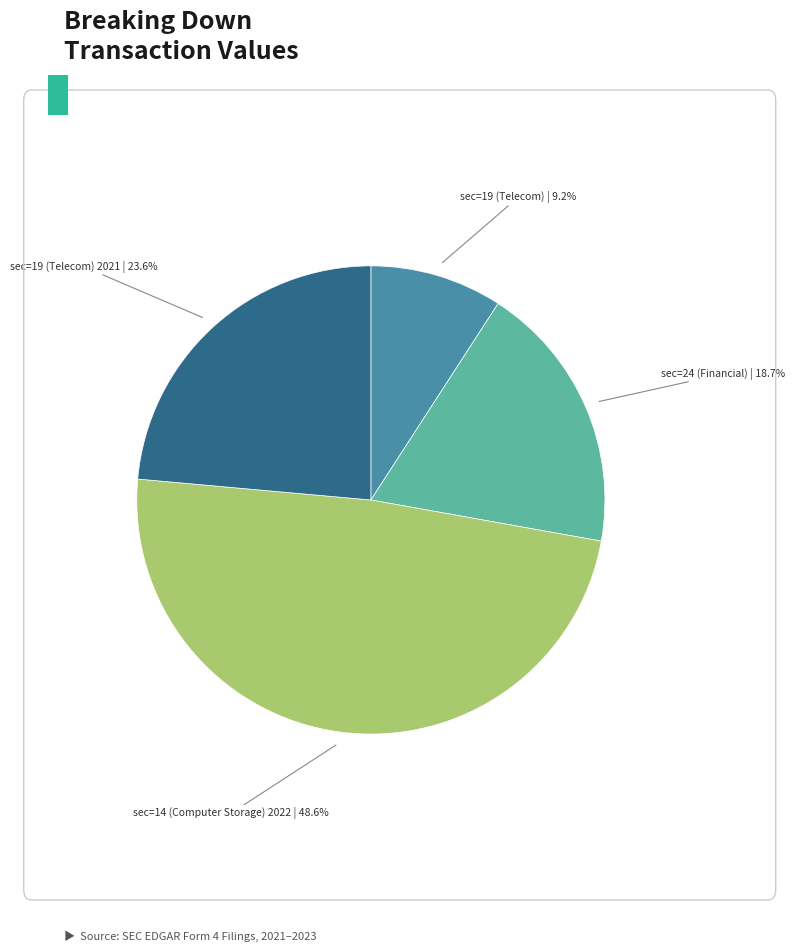

Is there a majority slice in this chart?

No